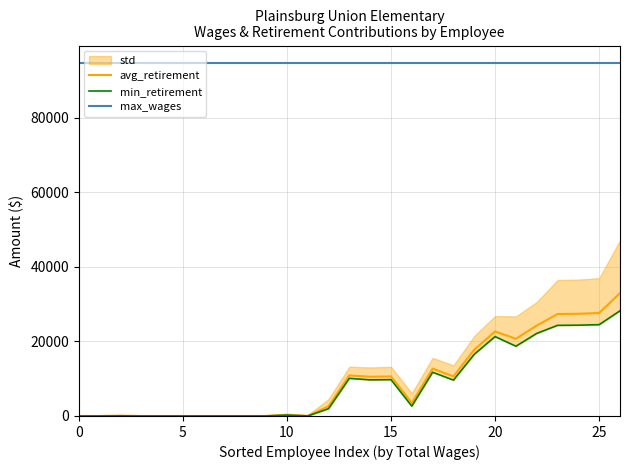

What is the highest value of the avg_retirement series?

32932